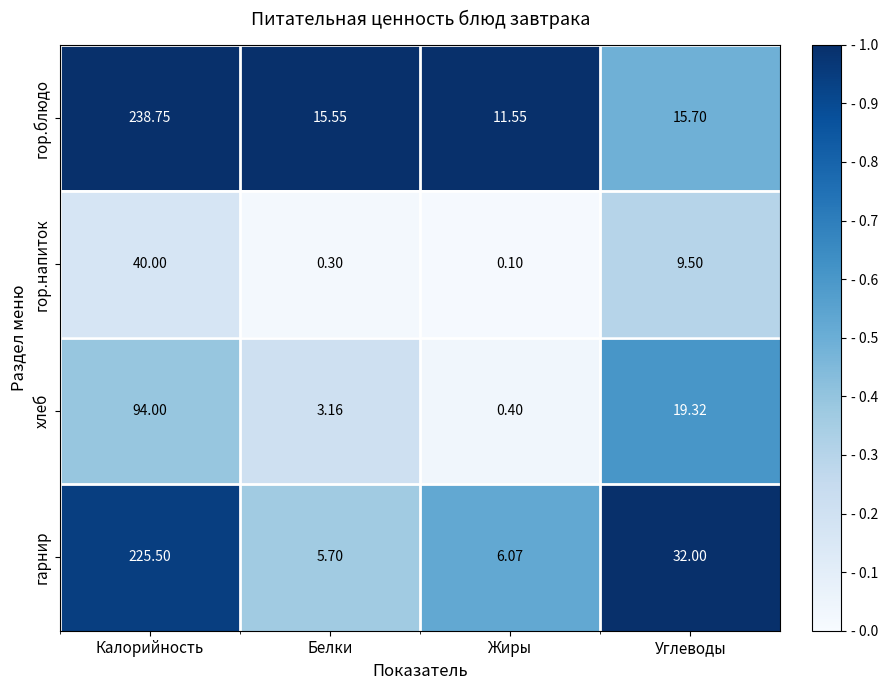

Which category has the lowest value in the гарнир series?

Белки